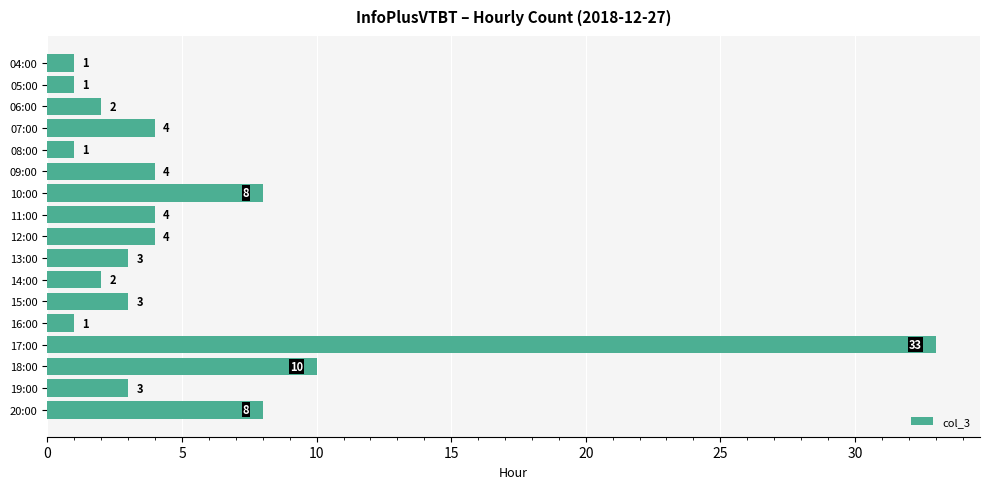

What is the greatest value displayed?

33